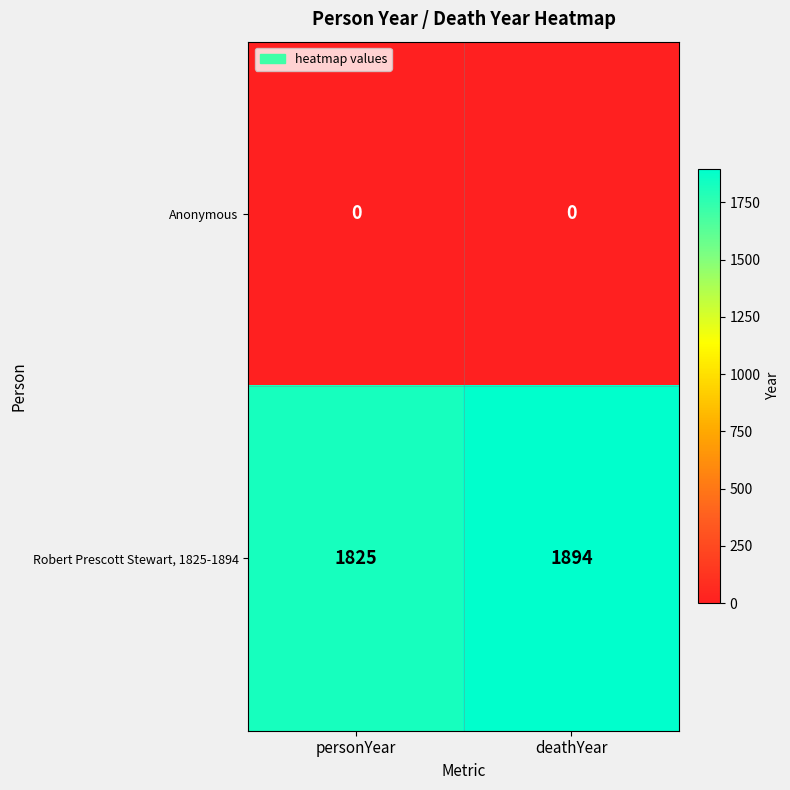

Reading right to left, transcribe all the data shown in this chart.

Anonymous: 0	0
Robert Prescott Stewart, 1825-1894: 1894	1825